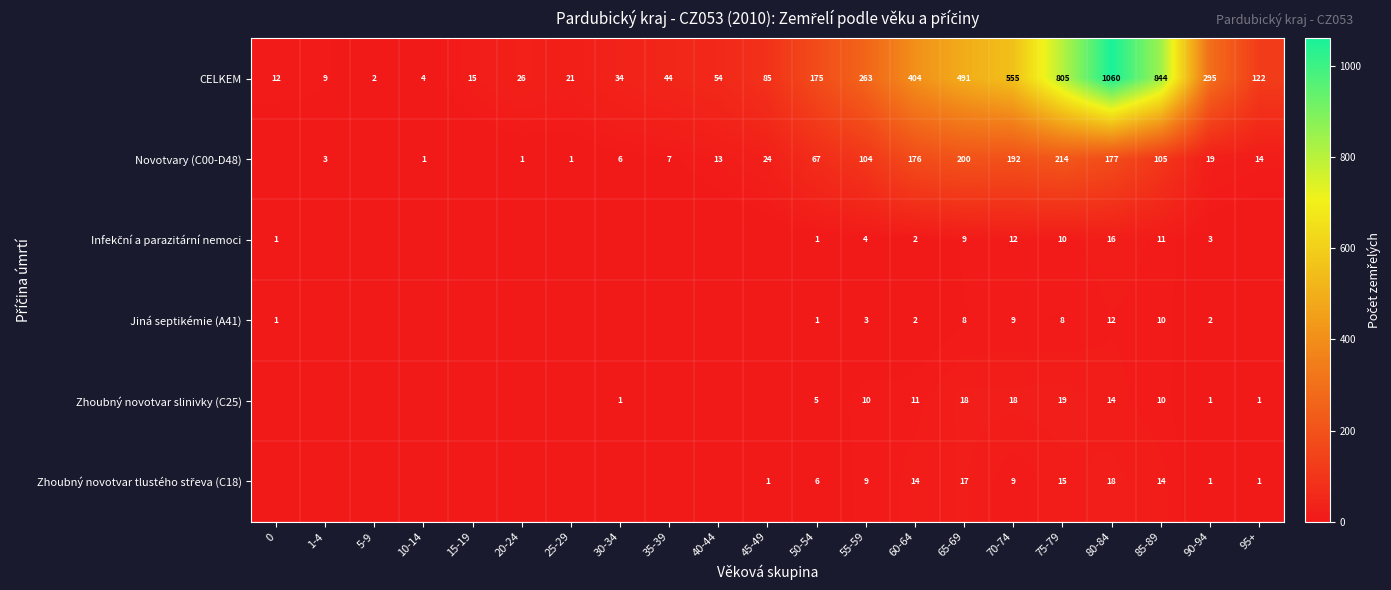

Is the value of Novotvary (C00-D48) at 35-39 greater than the value of CELKEM at 30-34?

No